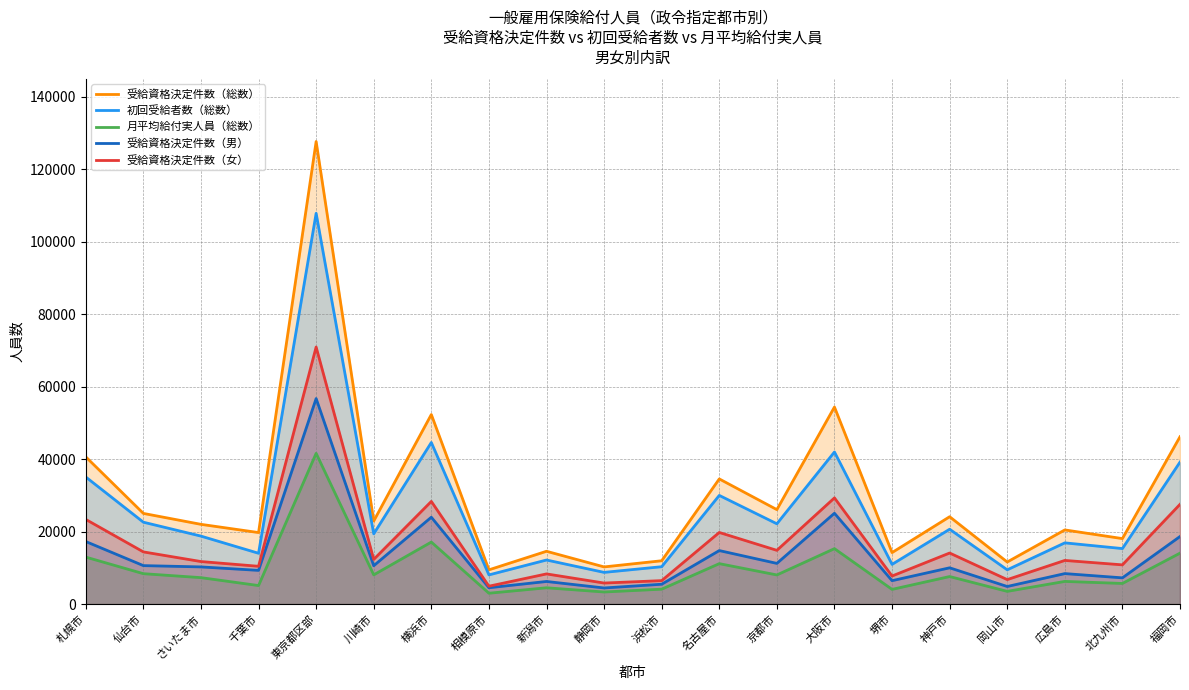

The value of 受給資格決定件数（総数） at 京都市 is 36115. True or false?

False